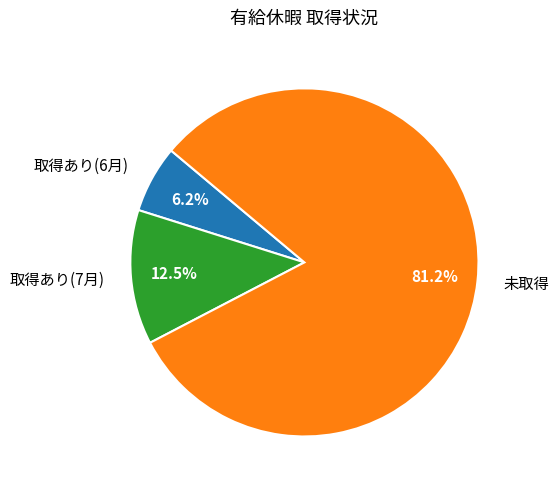

What is the smallest slice in the pie chart?

取得あり(6月)